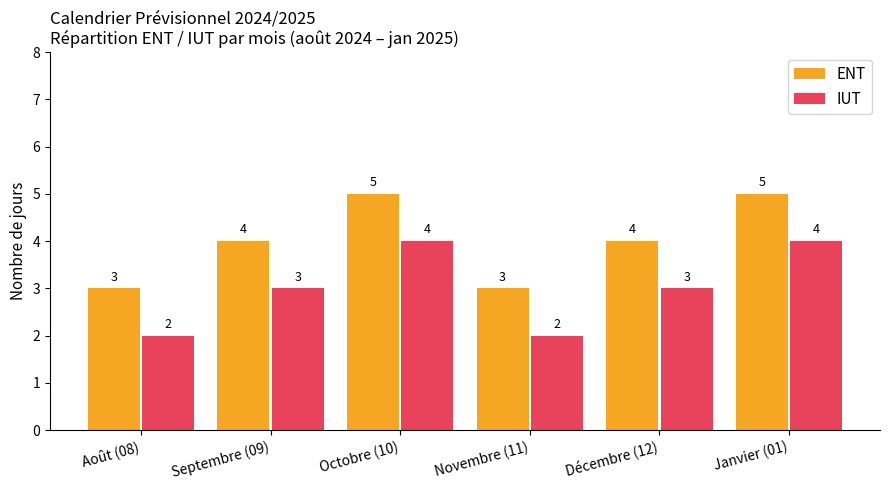

What is the maximum value for ENT?

5